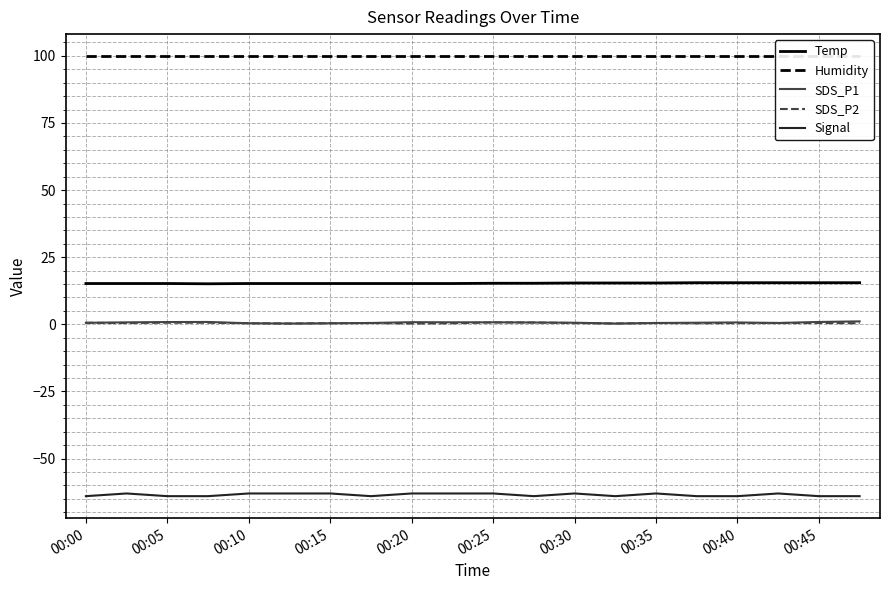

What is the maximum value for Signal?

-63.0